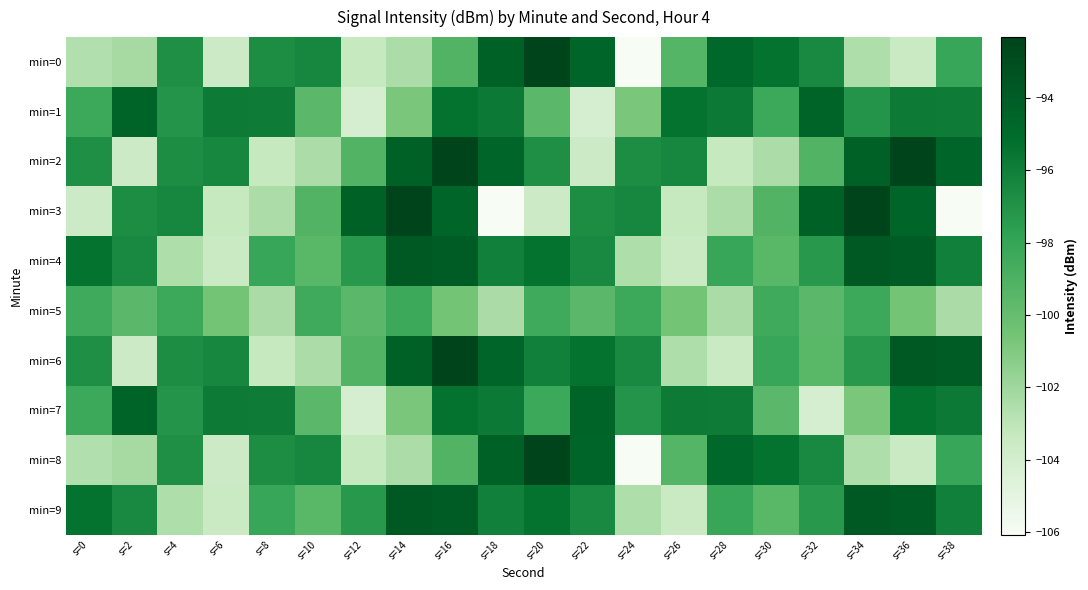

Between s=22 and s=20, which is larger?

s=20